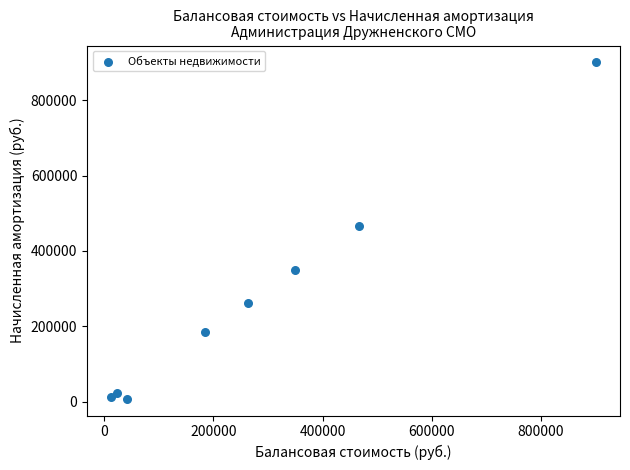

What is the range of Y values (max minus min)?

892252.9